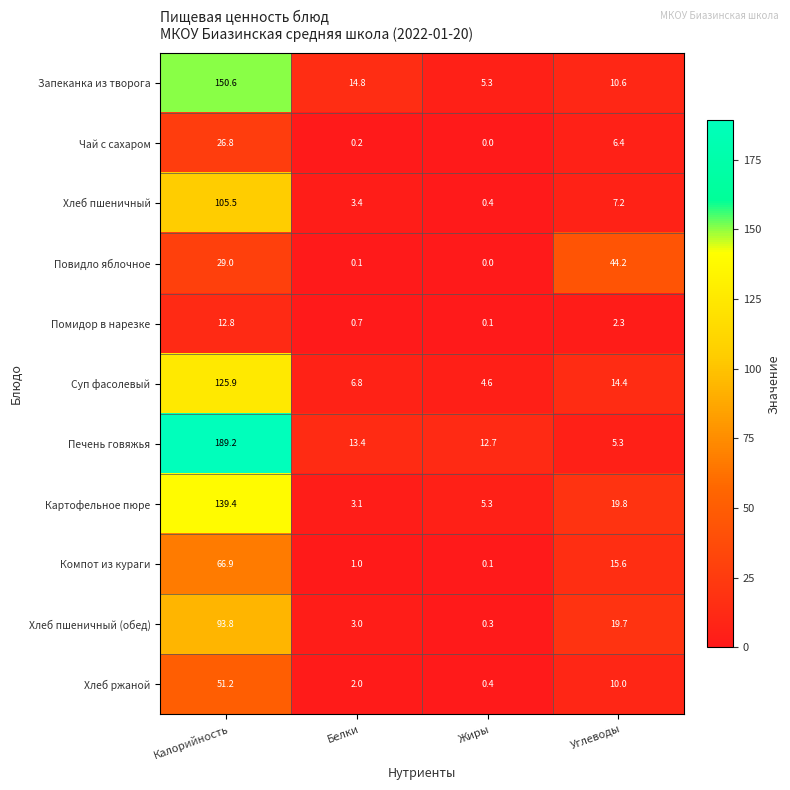

How many data points in Печень говяжья are above 13?

2